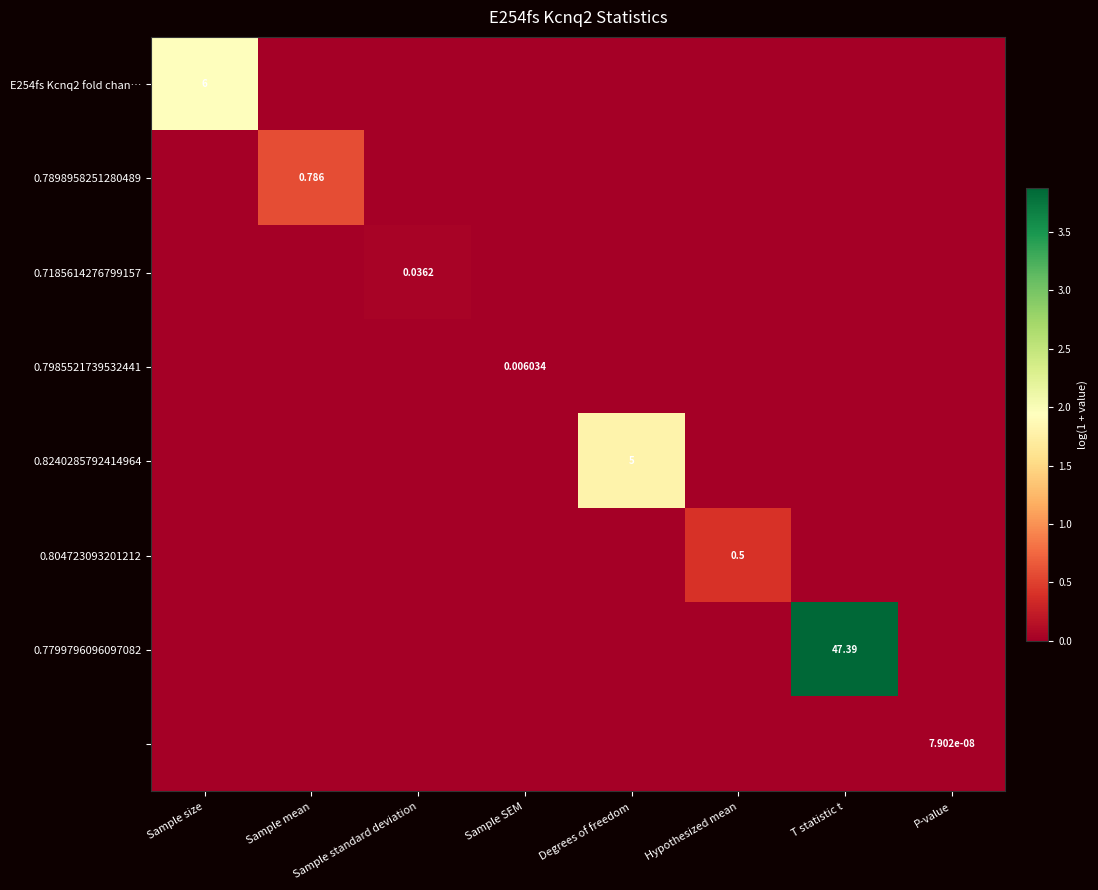

Which series changed the most between Sample SEM and Degrees of freedom?

0.8240285792414964